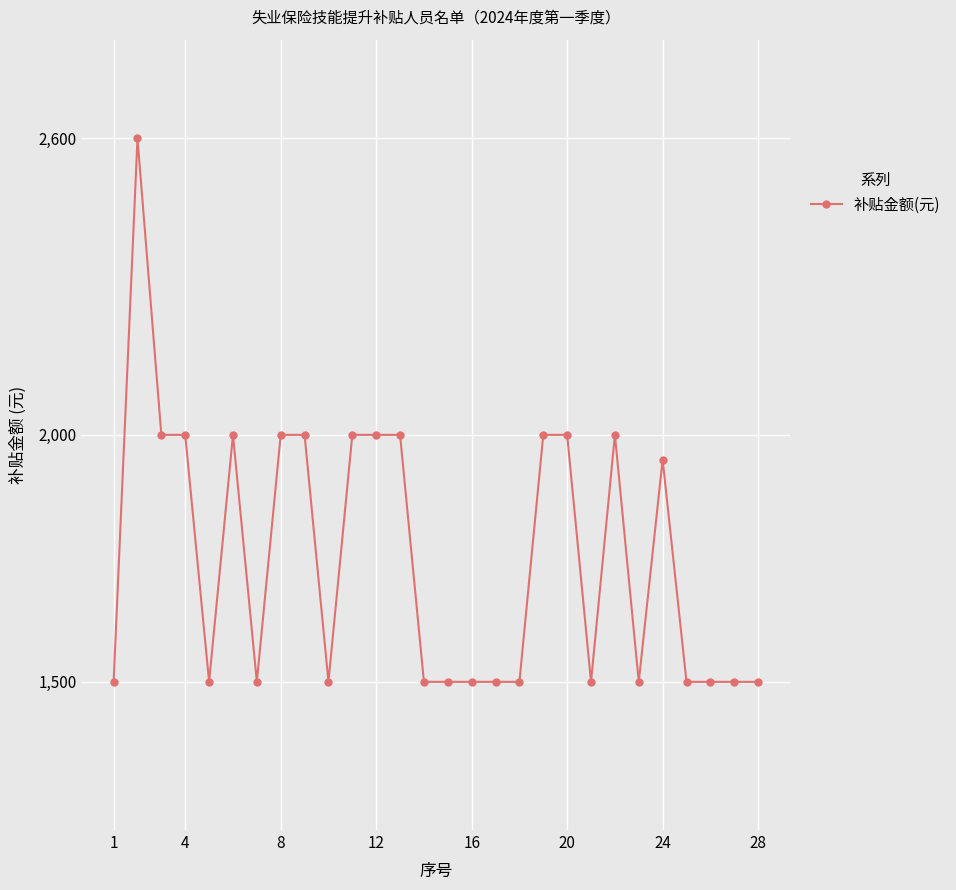

What is the average value?

1752